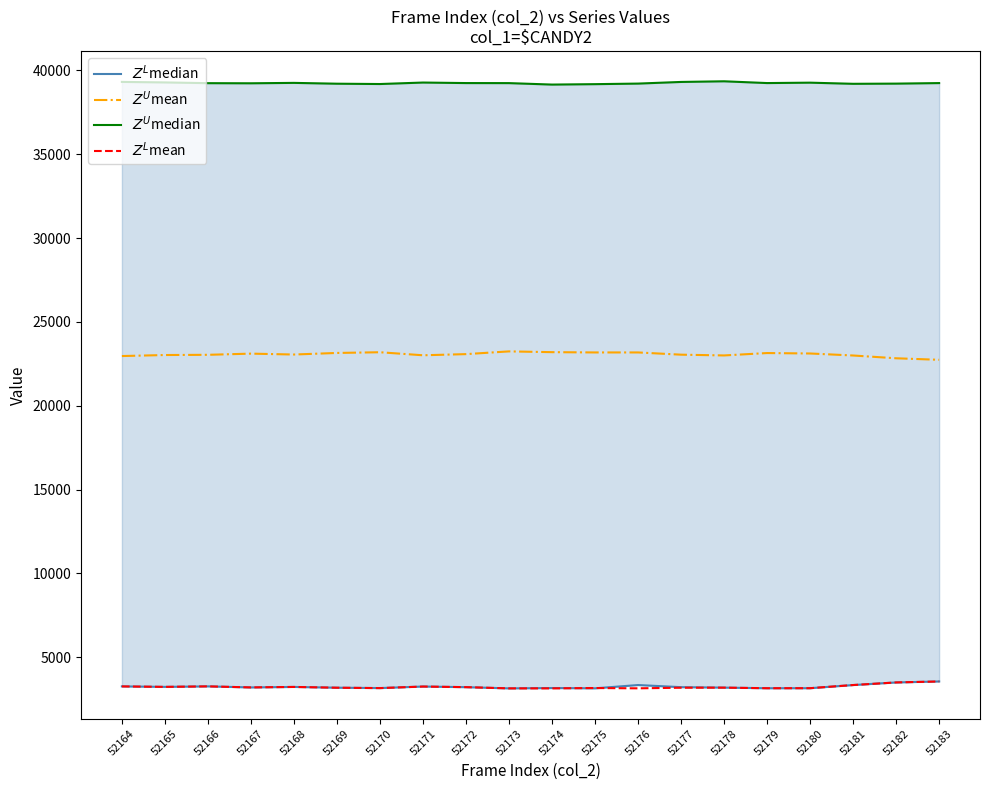

How many series are shown in this chart?

4